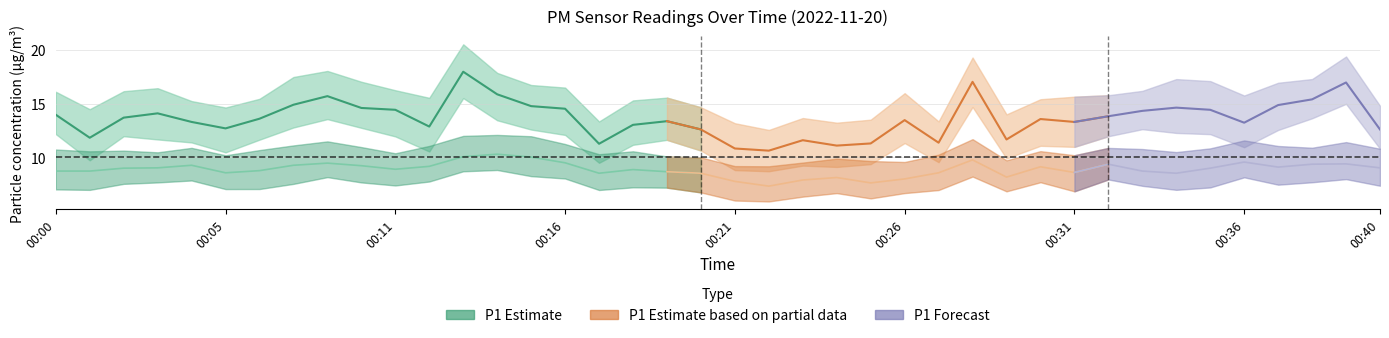

Reading right to left, extract all data points from this chart.

P1: 00:40=12.6	00:39=17.0	00:38=15.4	00:37=14.9	00:36=13.2	00:35=14.4	00:34=14.6	00:33=14.3	00:32=13.8	00:31=13.3	00:30=13.6	00:29=11.7	00:28=17.0	00:27=11.4	00:26=13.5	00:25=11.3	00:24=11.1	00:23=11.6	00:22=10.6	00:21=10.8	00:20=12.6	00:19=13.4	00:18=13.0	00:17=11.3	00:16=14.5	00:15=14.8	00:14=15.9	00:13=18.0	00:12=12.9	00:11=14.4	00:09=14.6	00:08=15.7	00:07=14.9	00:06=13.6	00:05=12.7	00:04=13.3	00:03=14.1	00:02=13.7	00:01=11.8	00:00=14.0
P2: 00:40=9.0	00:39=9.4	00:38=9.4	00:37=9.1	00:36=9.6	00:35=9.0	00:34=8.5	00:33=8.7	00:32=9.4	00:31=8.6	00:30=9.1	00:29=8.2	00:28=9.8	00:27=8.6	00:26=8.0	00:25=7.6	00:24=8.1	00:23=7.9	00:22=7.3	00:21=7.8	00:20=8.5	00:19=8.7	00:18=8.9	00:17=8.5	00:16=9.5	00:15=10.0	00:14=10.3	00:13=10.1	00:12=9.2	00:11=8.9	00:09=9.2	00:08=9.5	00:07=9.3	00:06=8.8	00:05=8.6	00:04=9.3	00:03=9.0	00:02=9.0	00:01=8.7	00:00=8.7